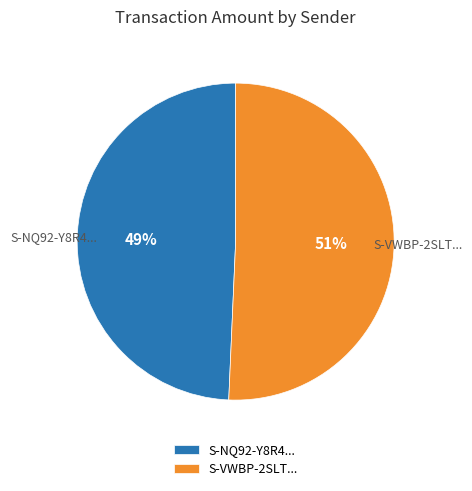

Which slice is the largest?

S-VWBP-2SLT...